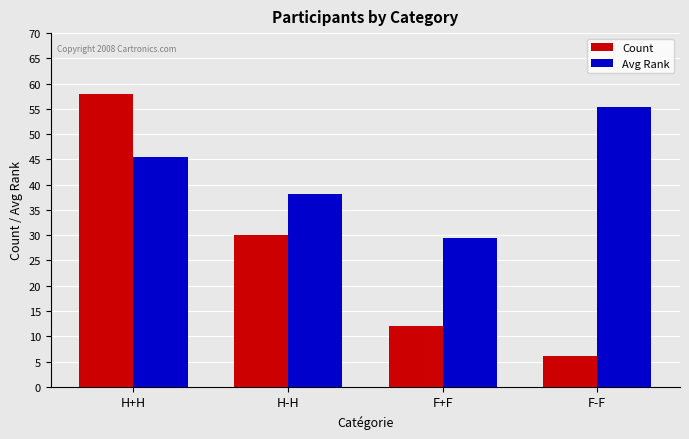

What is the average value of the Avg Rank series?

42.1